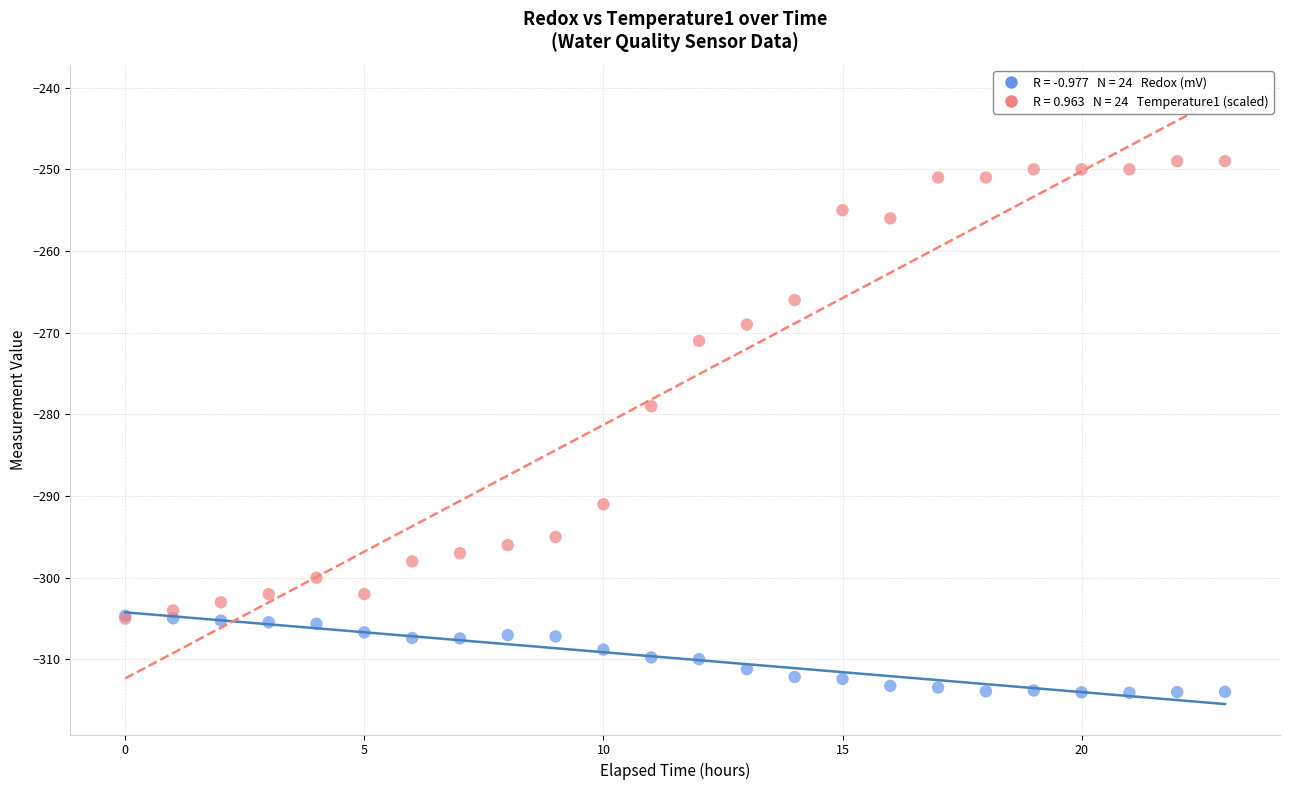

Across all series, what Y value is closest to -281?

-279.0